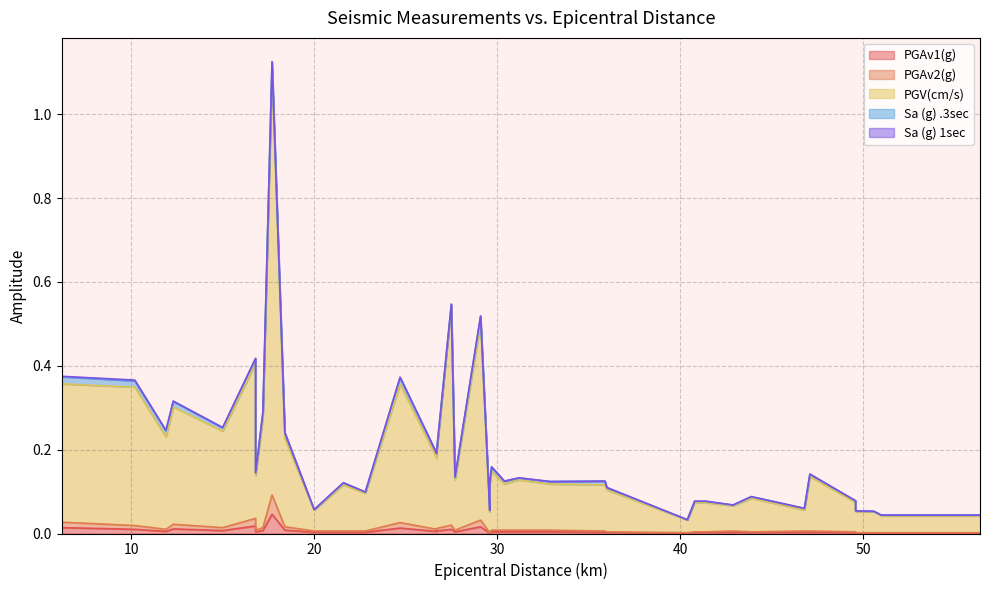

What is the label of the 27th point from the left?

36.0